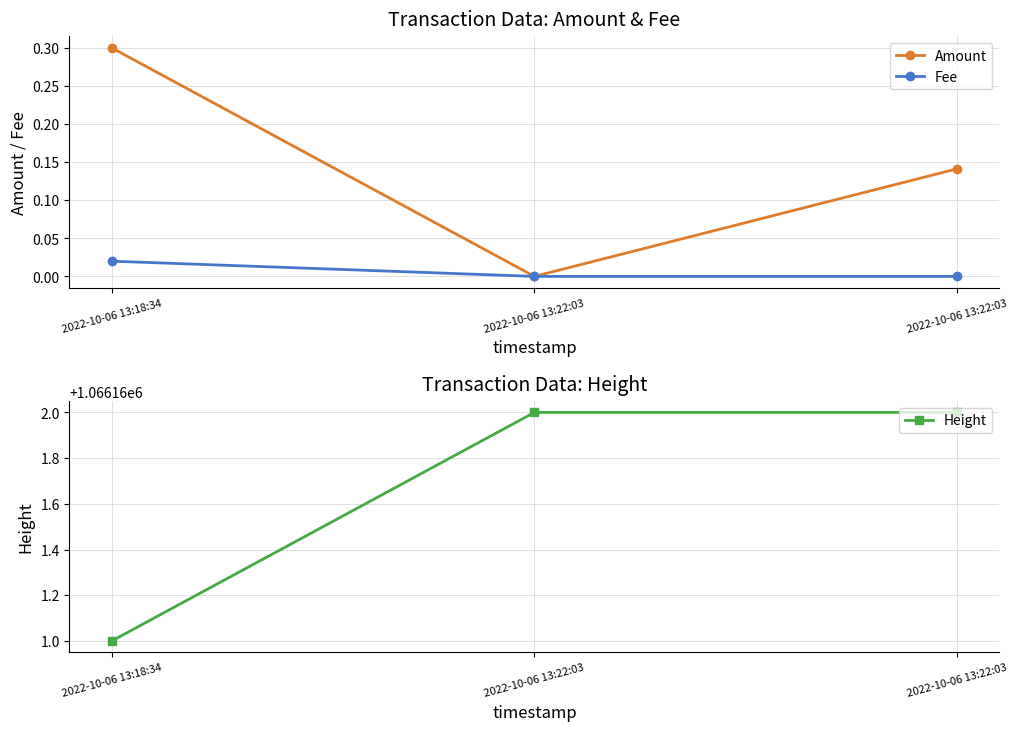

Where is Amount nearest to the value 0?

2022-10-06 13:22:03